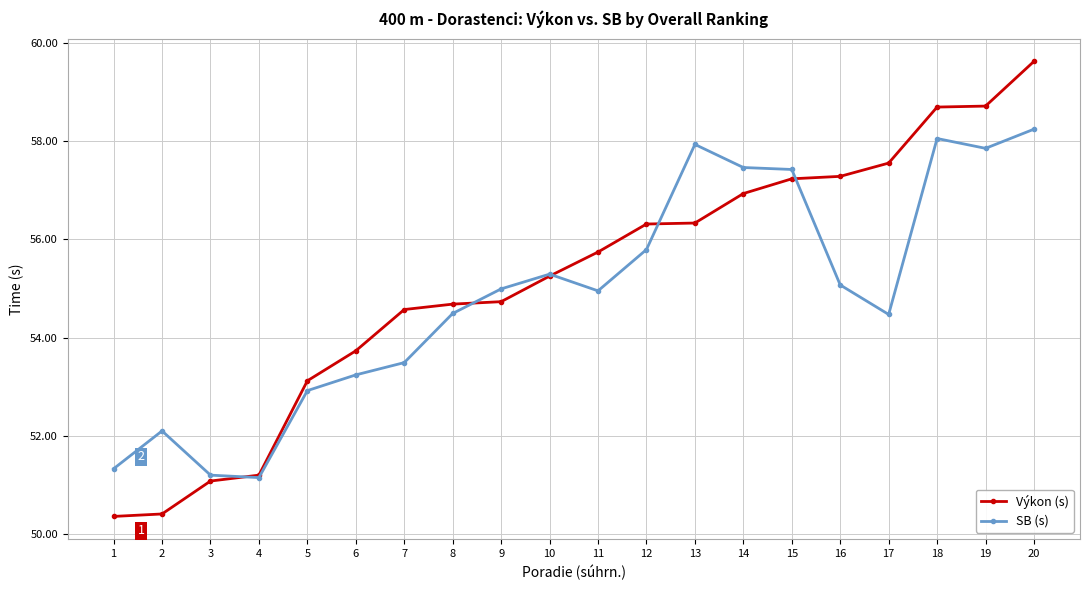

Which category has the highest value in the Výkon (s) series?

20